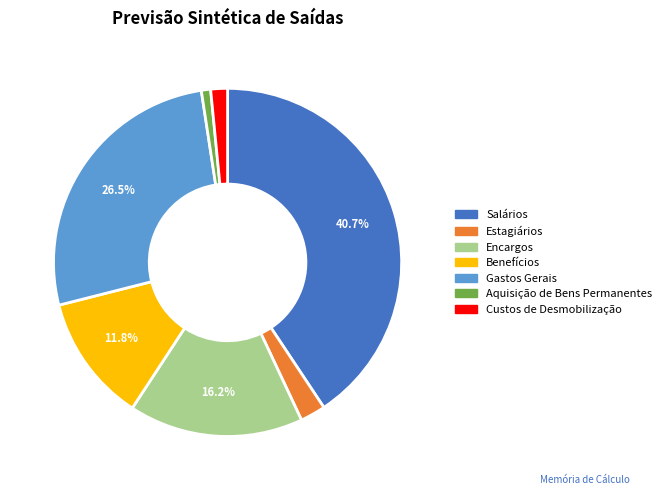

True or false: Benefícios accounts for 12% of the total.

True